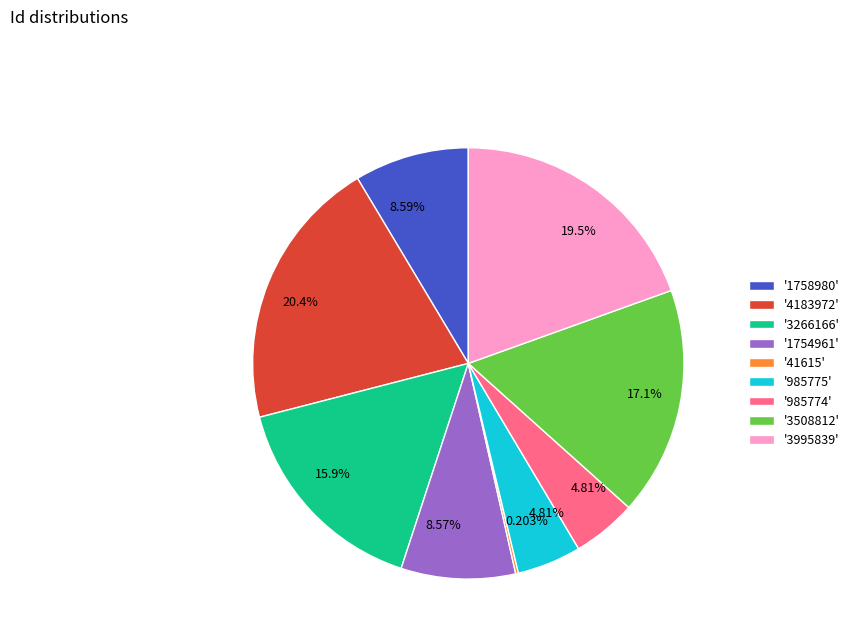

Which has a higher value, '3995839' or '985775'?

'3995839'